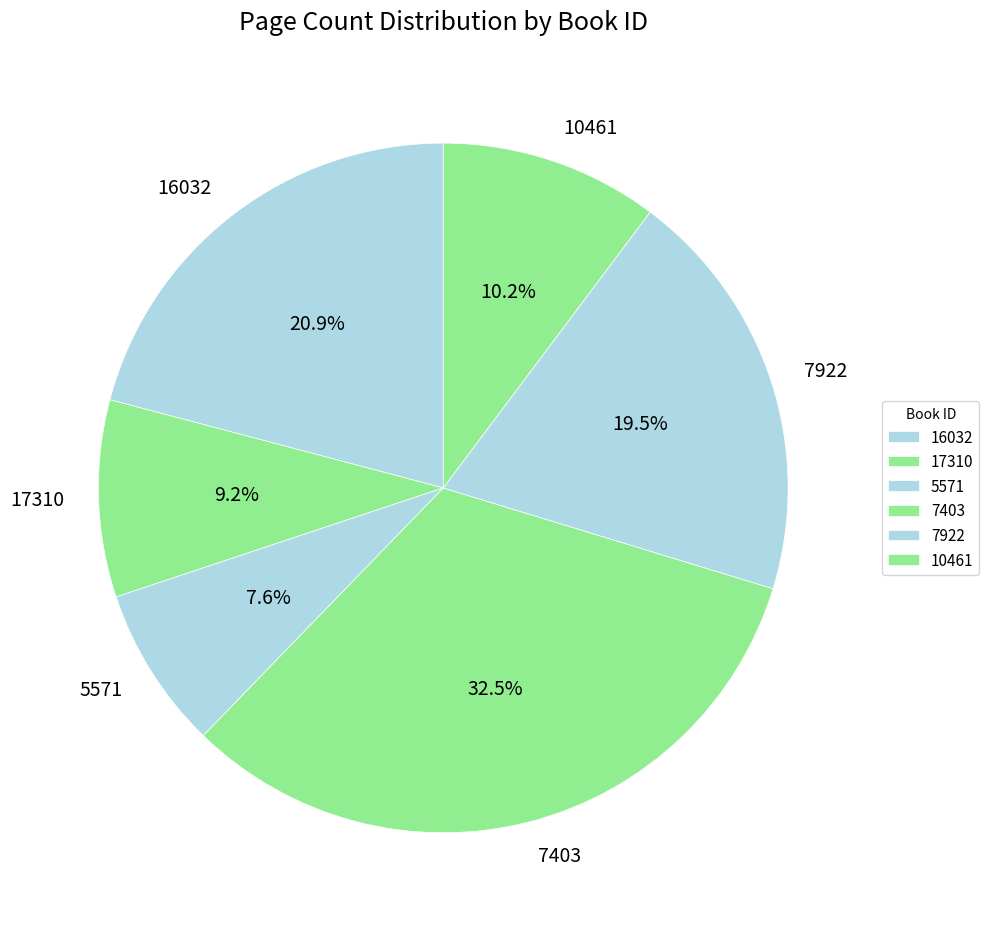

To the nearest percent, what is the difference between the 7403 and 17310 slice percentages?

23%